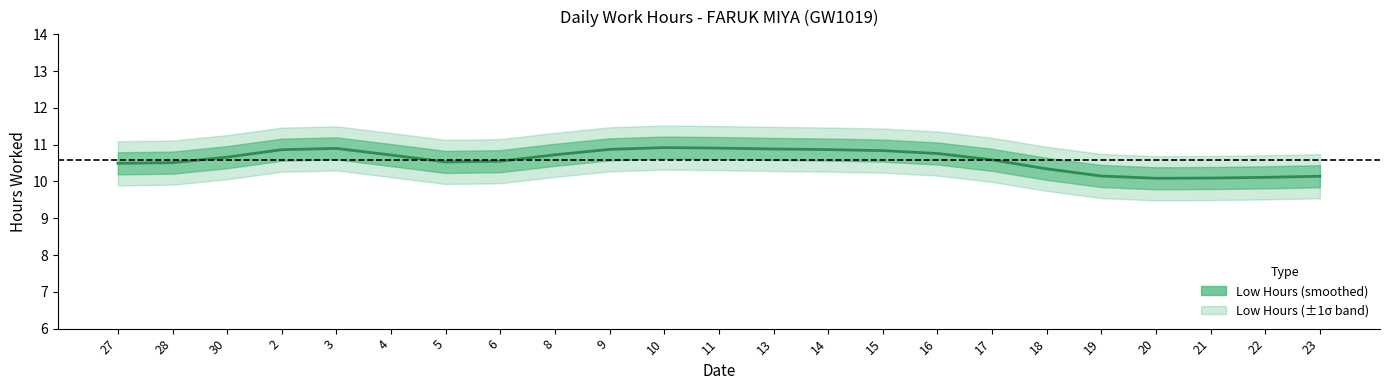

How many points are lower than both their immediate neighbors (excluding endpoints)?

2